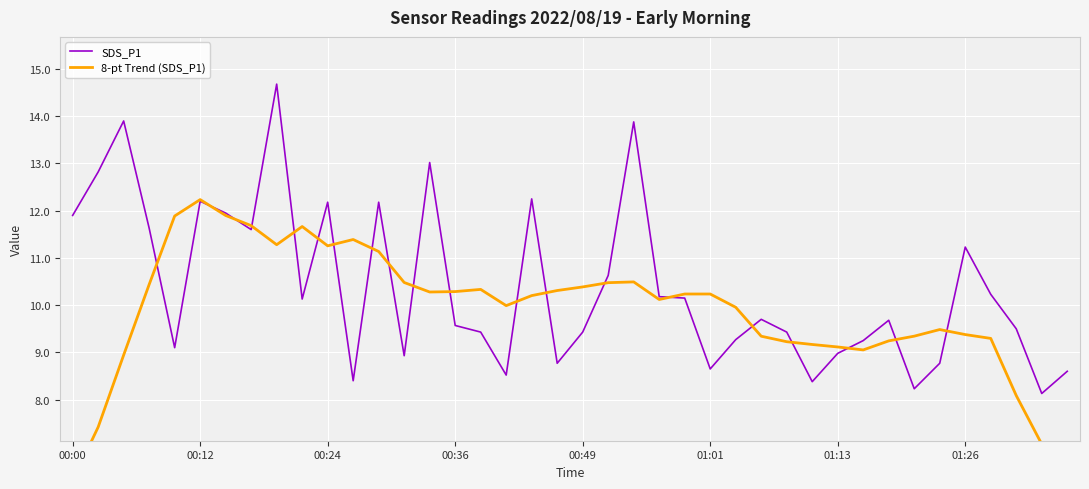

How many lines are shown in the chart?

2